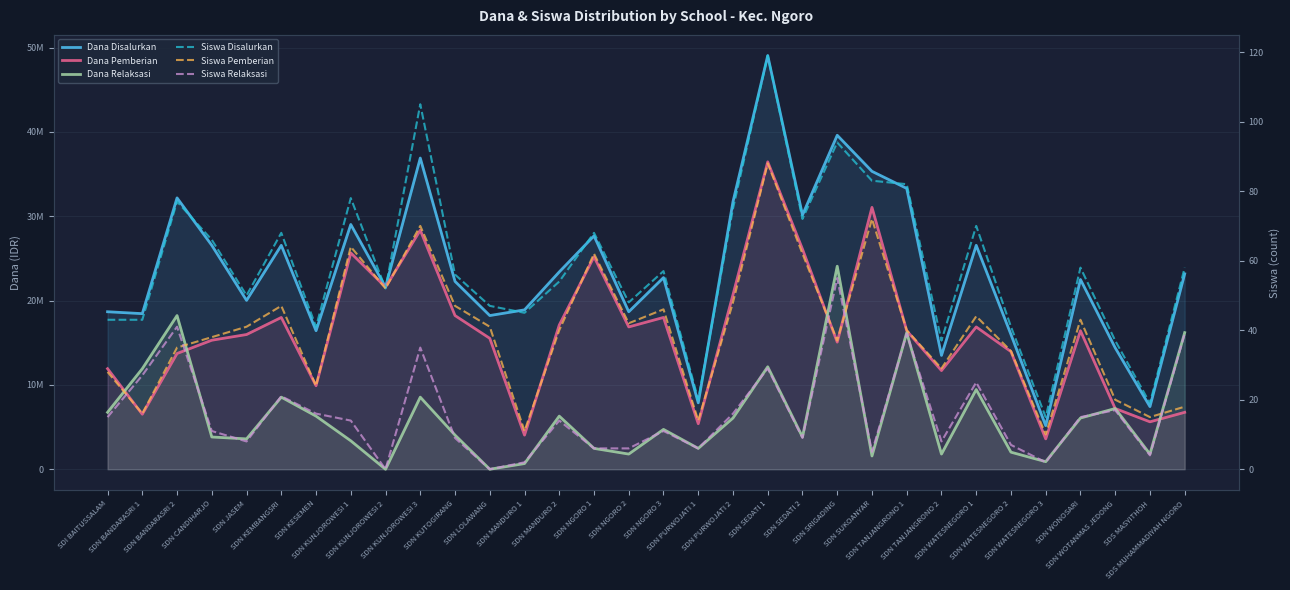

What is the total value across all series at SDN SEDATI 1?

97650236